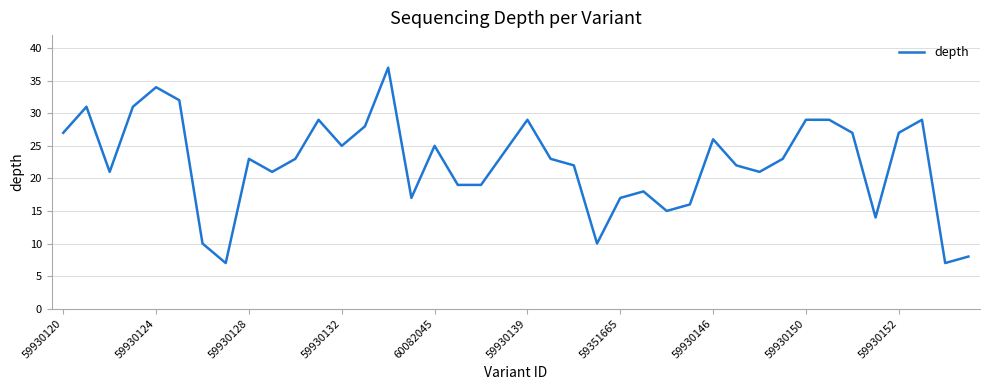

Reading left to right, transcribe all the data shown in this chart.

27	31	21	31	34	32	10	7	23	21	23	29	25	28	37	17	25	19	19	24	29	23	22	10	17	18	15	16	26	22	21	23	29	29	27	14	27	29	7	8